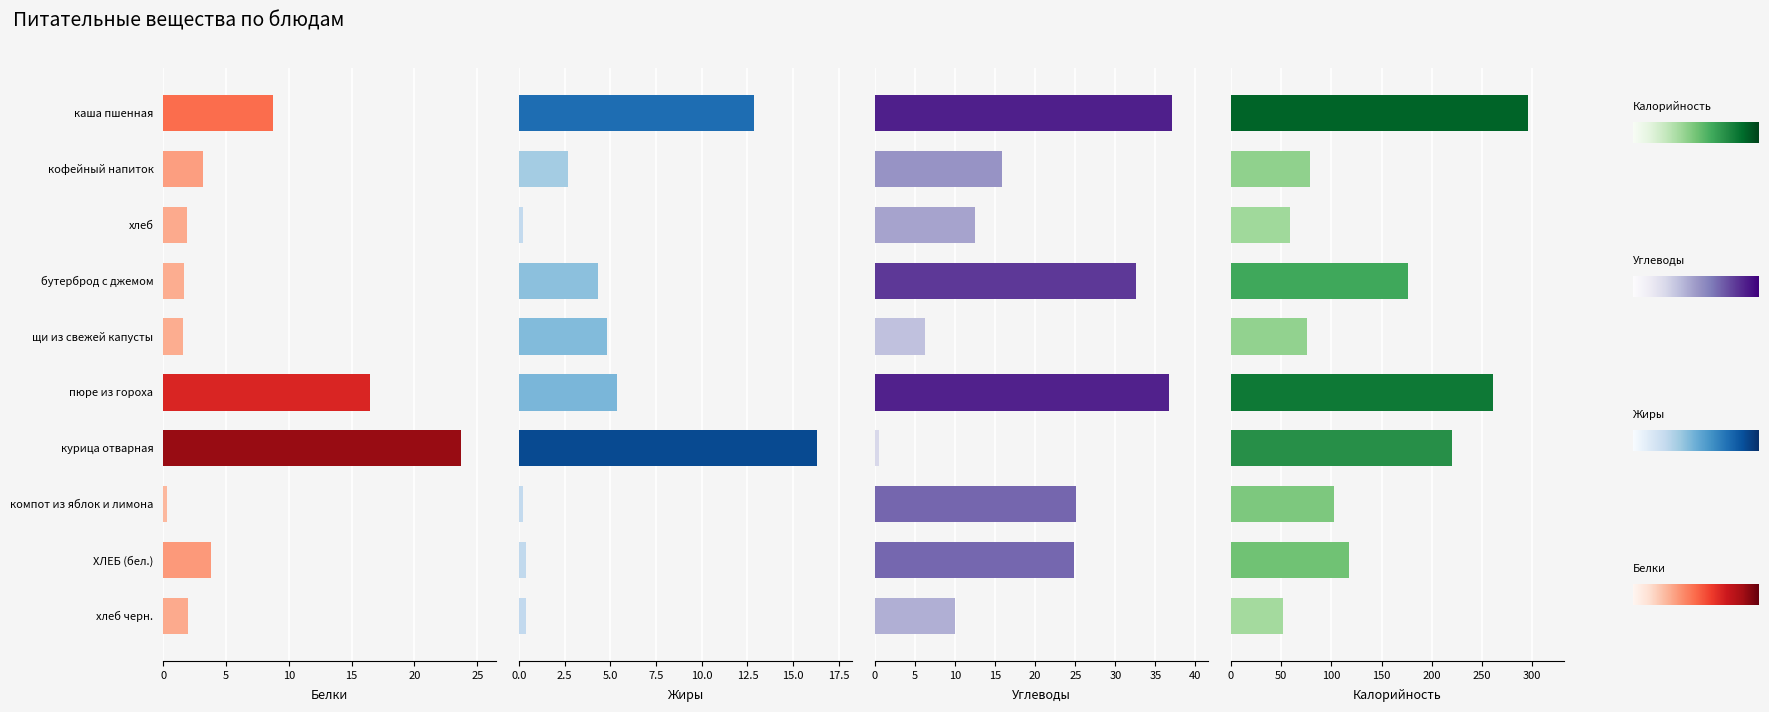

Count the number of data series in this chart.

4